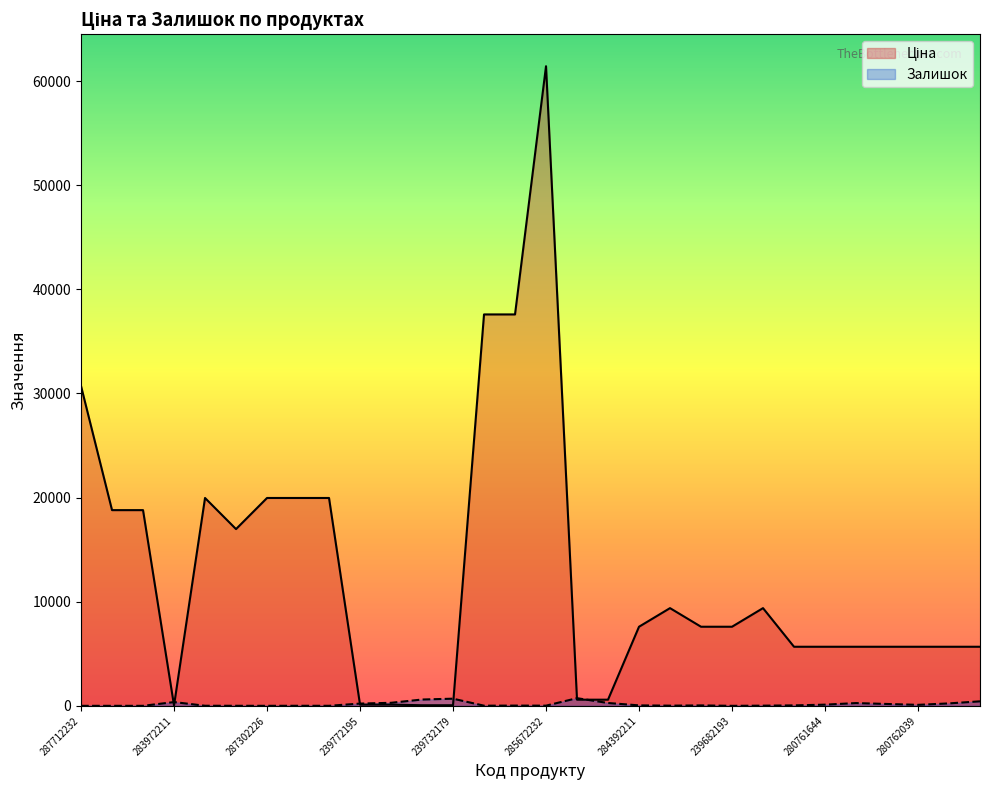

Where is the first local maximum for Залишок?

283972211